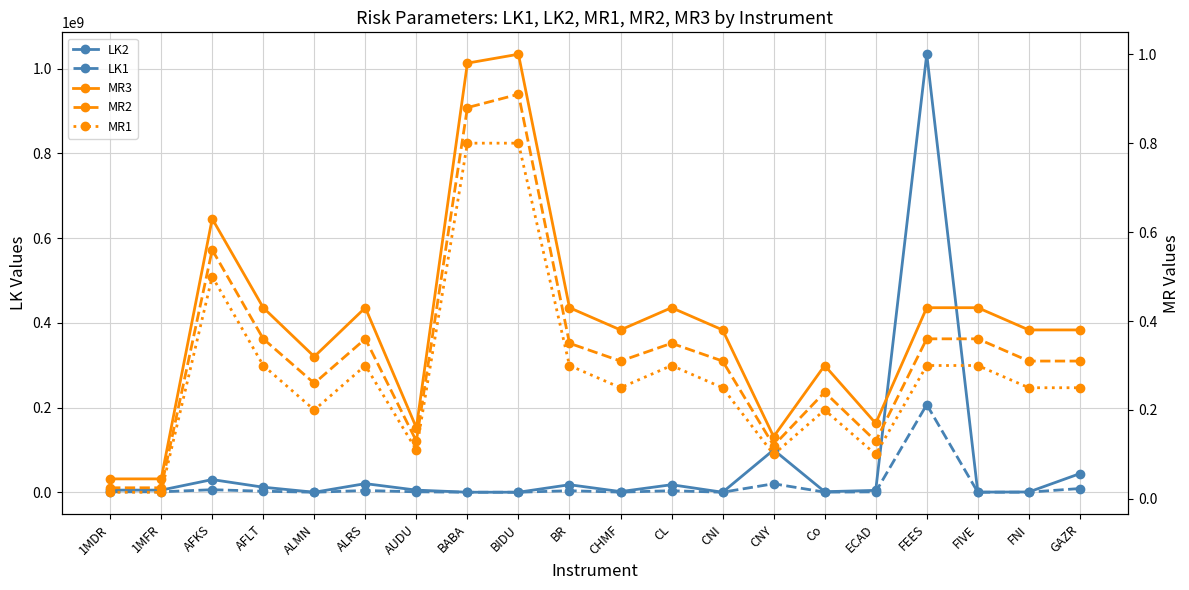

Does the chart display data point markers on the line(s)?

Yes